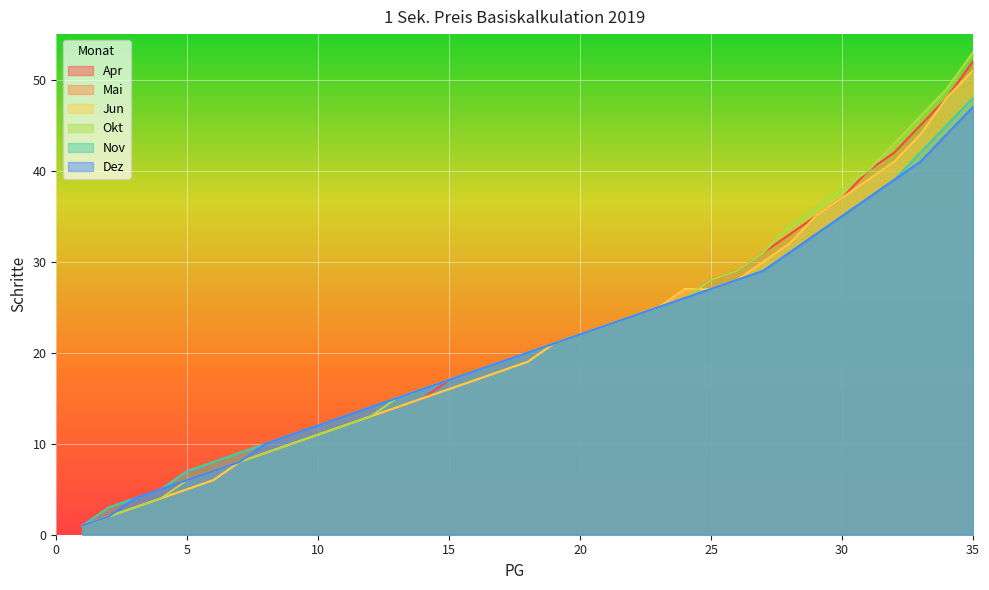

What is the difference between the Apr values at 9 and 11?

2